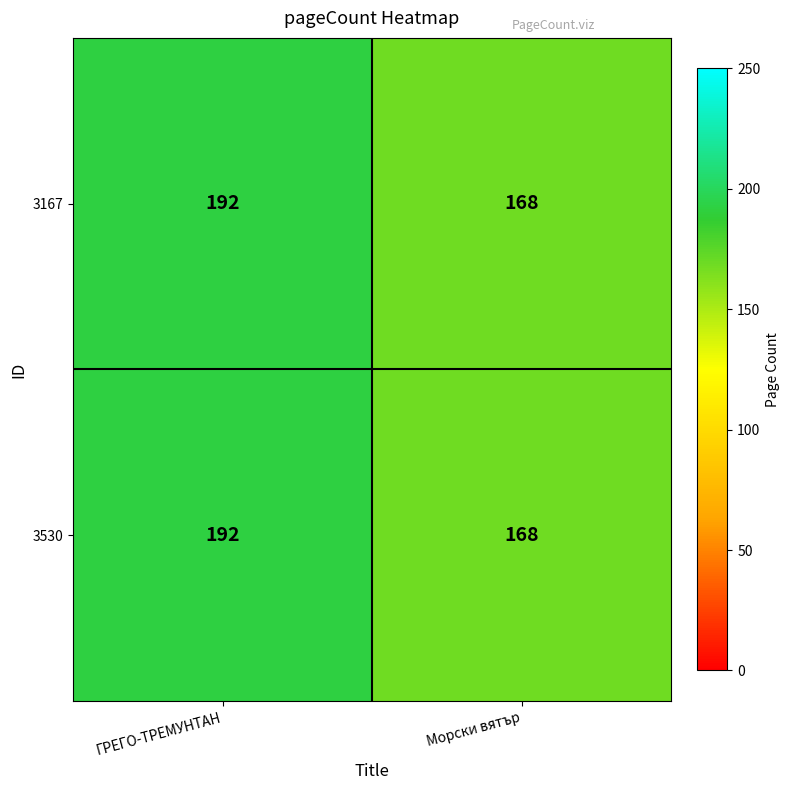

Reading left to right, transcribe all the data shown in this chart.

3167: ГРЕГО-ТРЕМУНТАН=192	Морски вятър=168
3530: ГРЕГО-ТРЕМУНТАН=192	Морски вятър=168